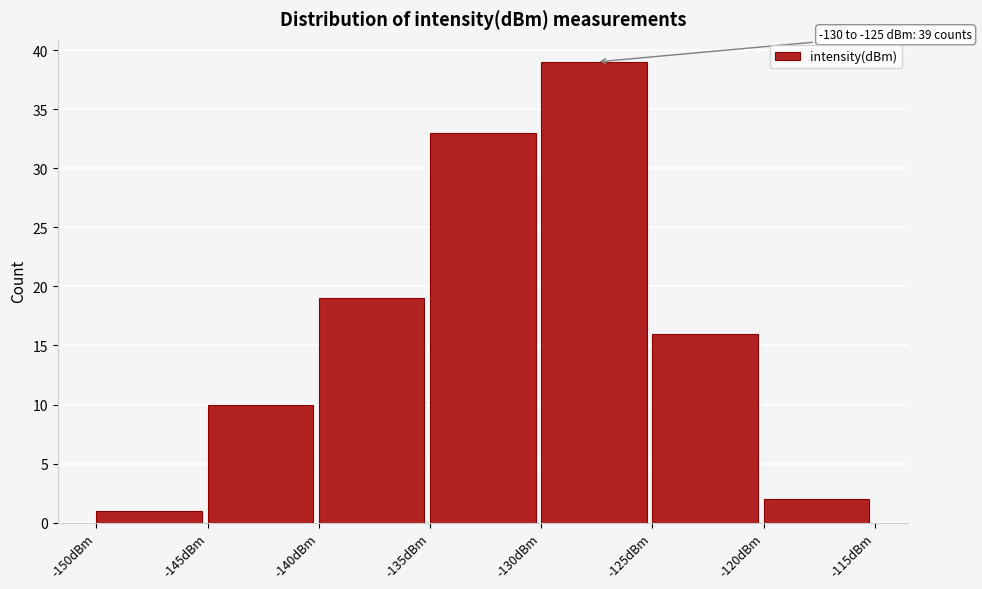

Which range on the x-axis has the tallest bar?

-130 to -125